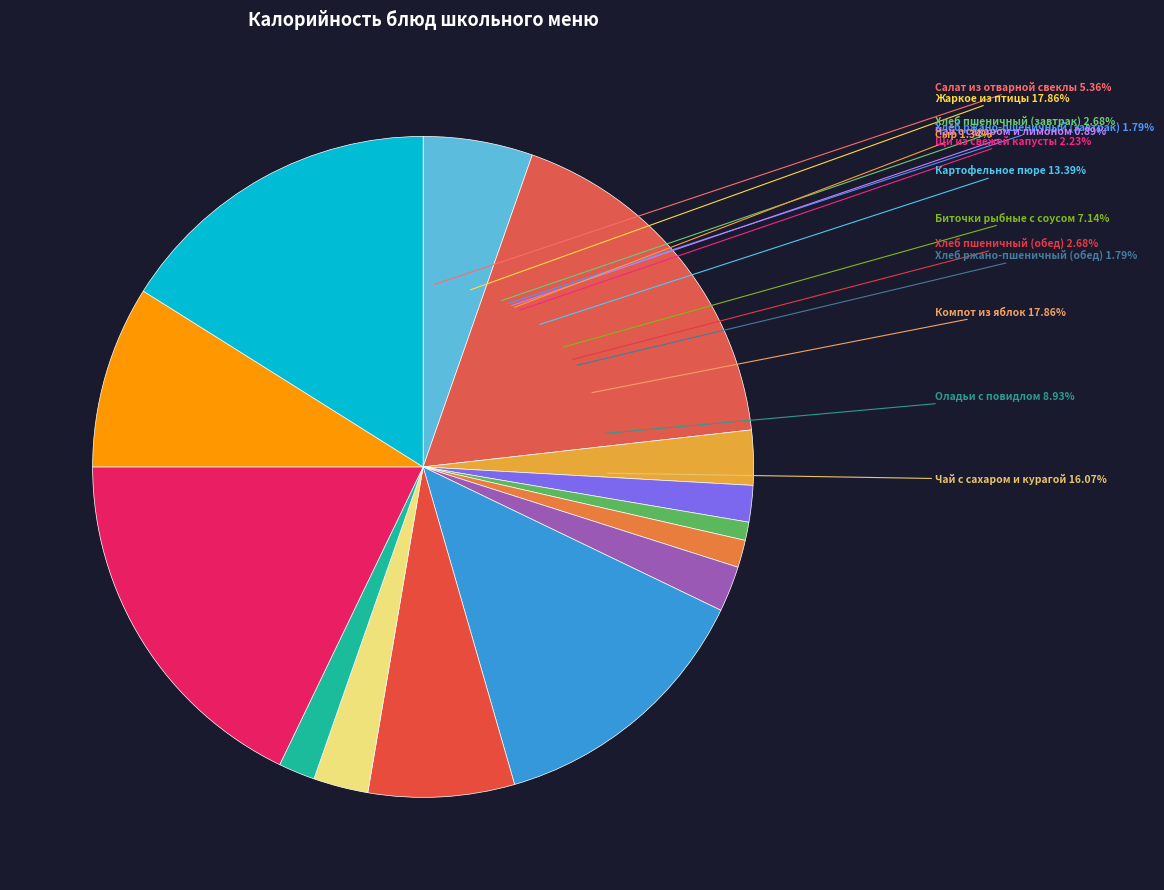

Do Сыр and Хлеб пшеничный (завтрак) together represent more than half of the pie?

No